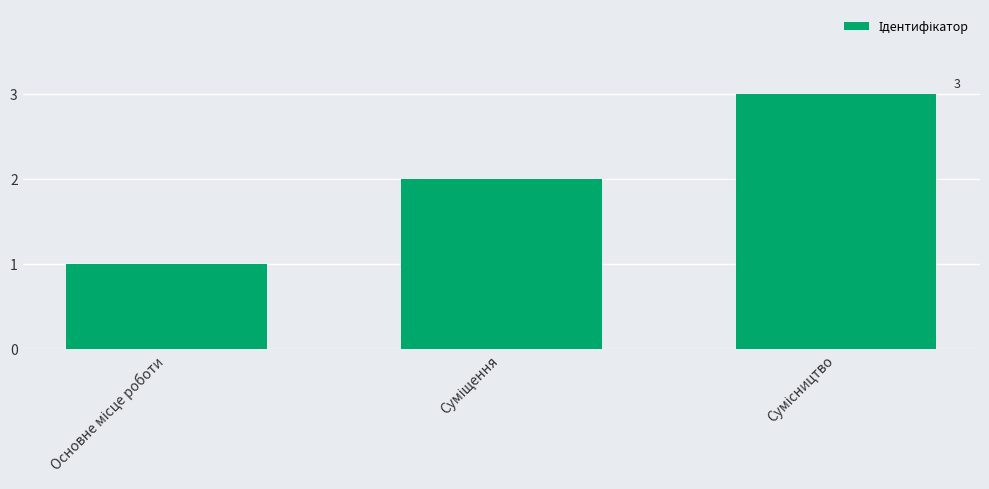

What is the greatest value displayed?

3